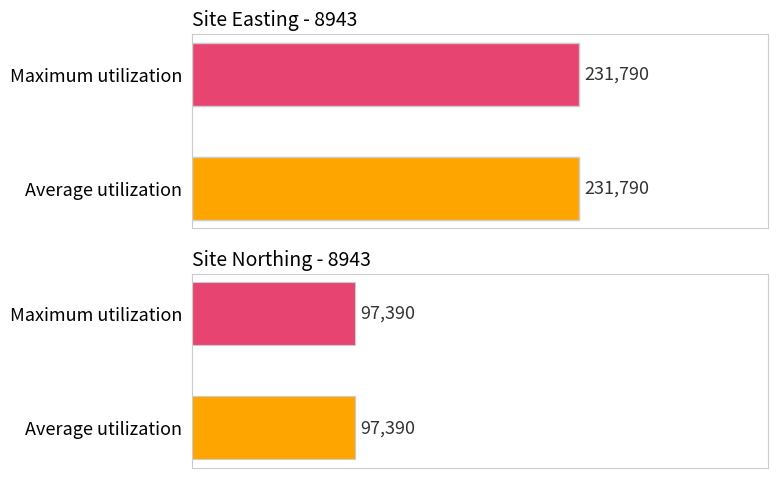

Count the number of data series in this chart.

2